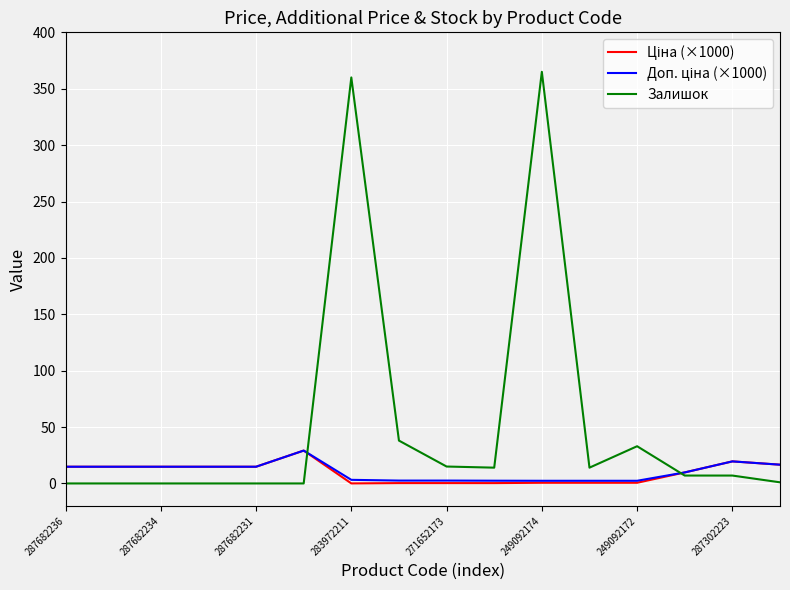

Which series has the largest range (max minus min)?

Залишок